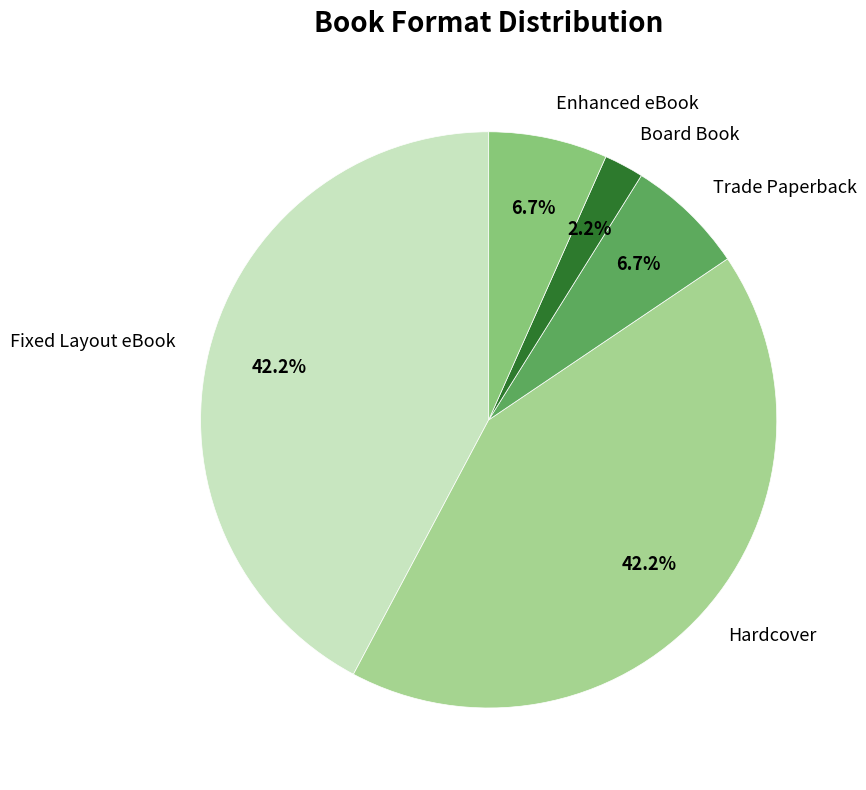

To the nearest percent, what is the average slice percentage?

20%